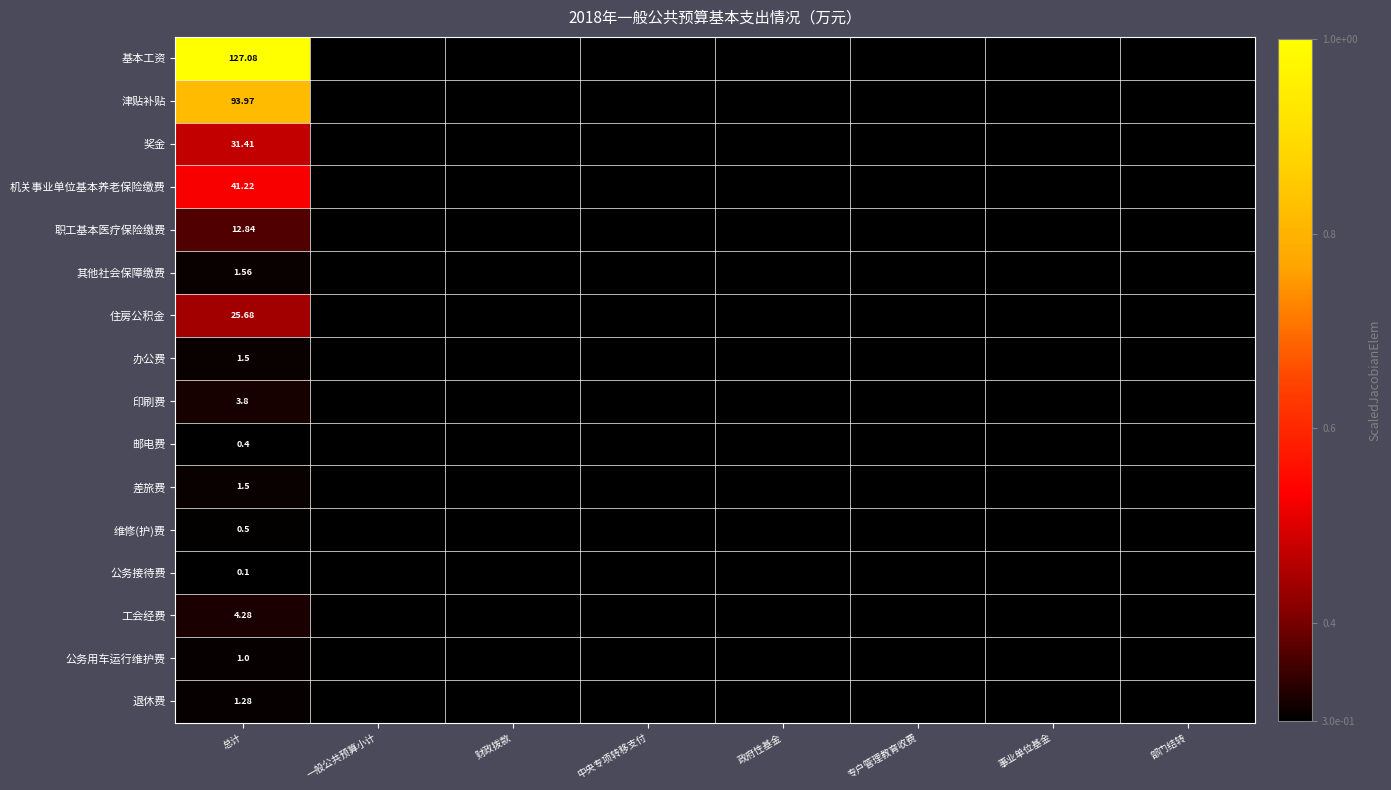

What is the sum of all 其他社会保障缴费 values?

2.4